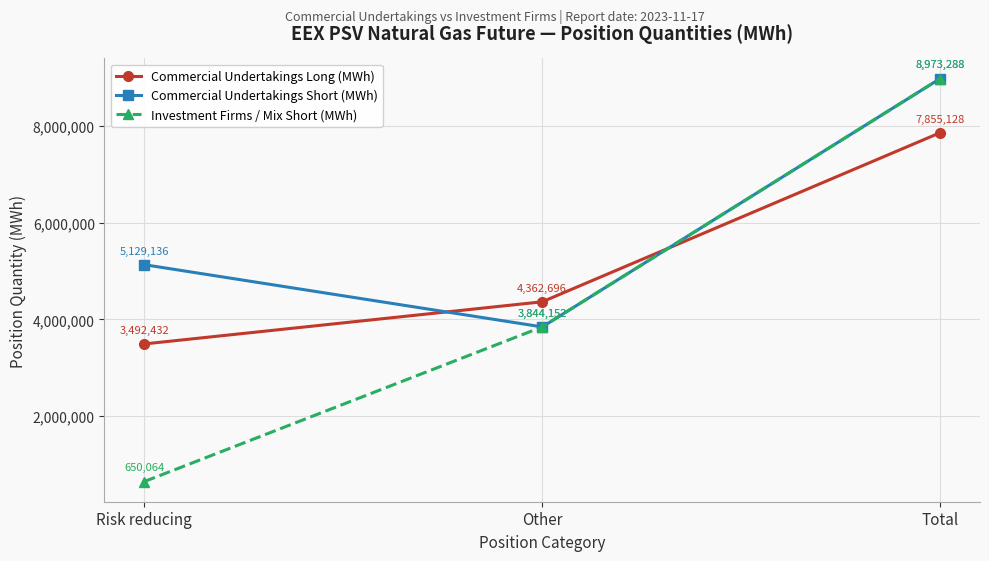

Which series has the widest spread of values?

Investment Firms / Mix Short (MWh)